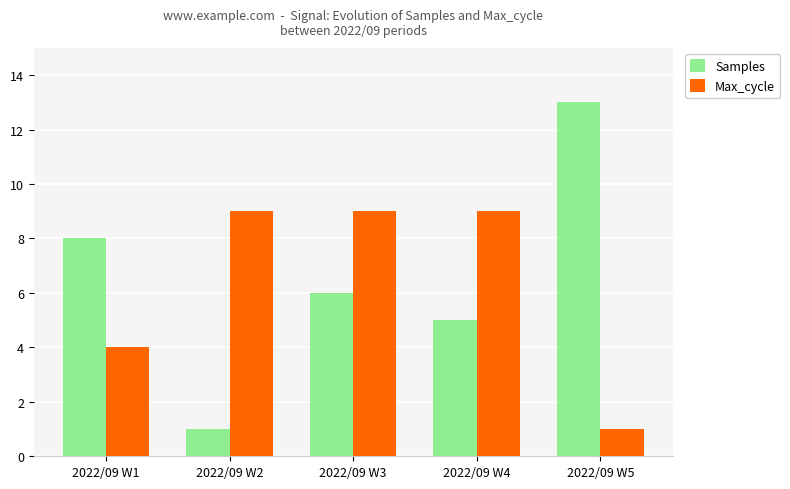

How many categories are shown in the chart?

5